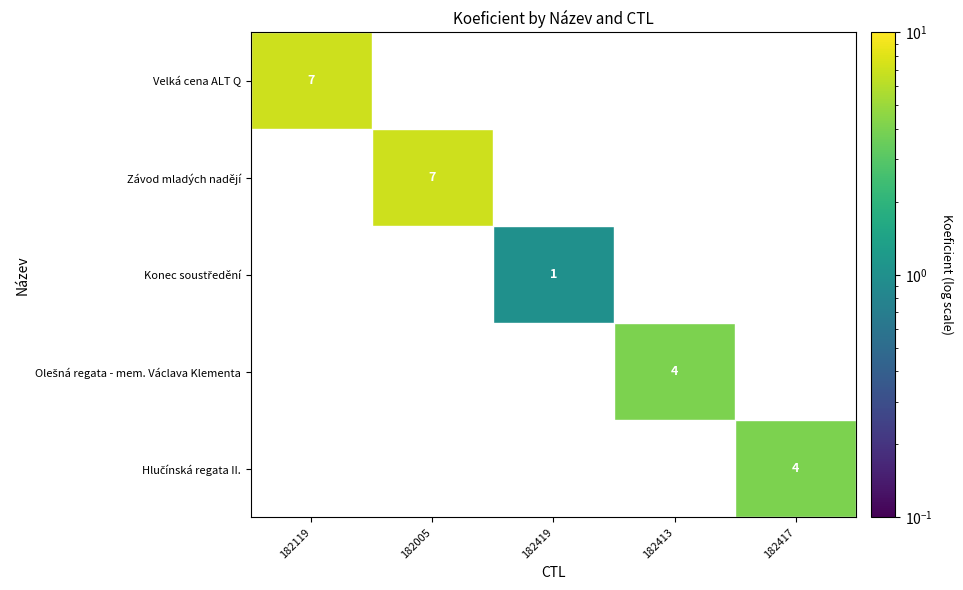

The Velká cena ALT Q series shows 7.0 at 182119. True or false?

True